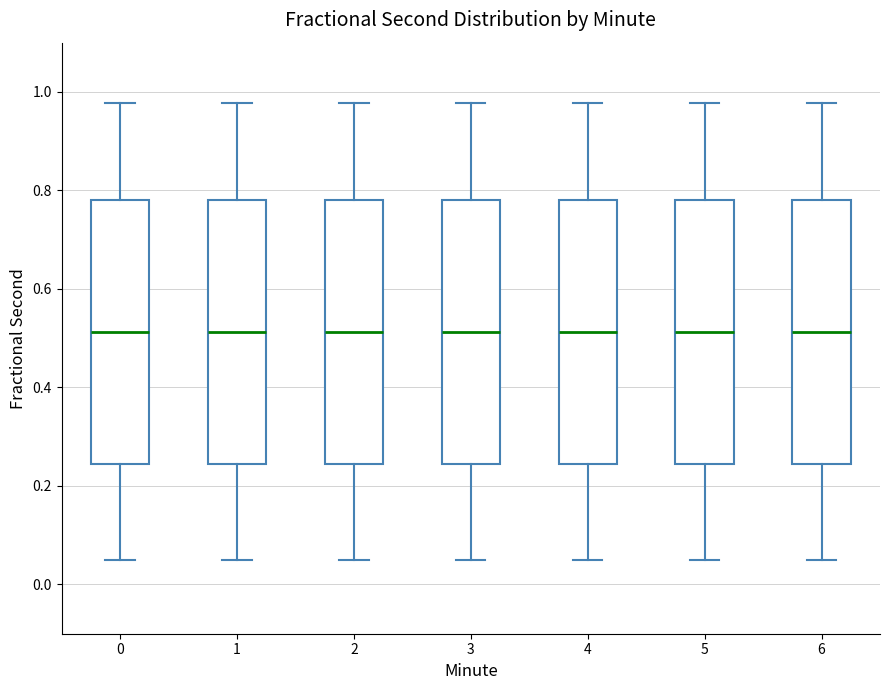

Where does the lower whisker of the box at x = 6 end on the y-axis? The values are not printed on the chart, so give them approximately, as read against the axis.

0.04